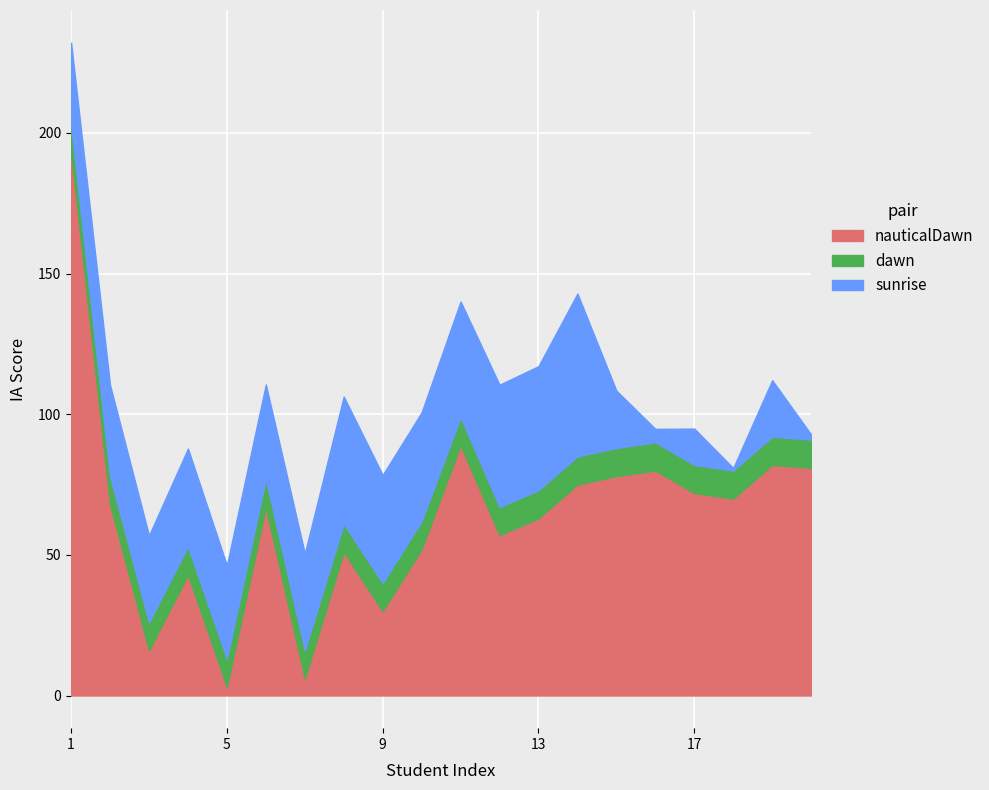

What is the total value across all series at 1?

232.1